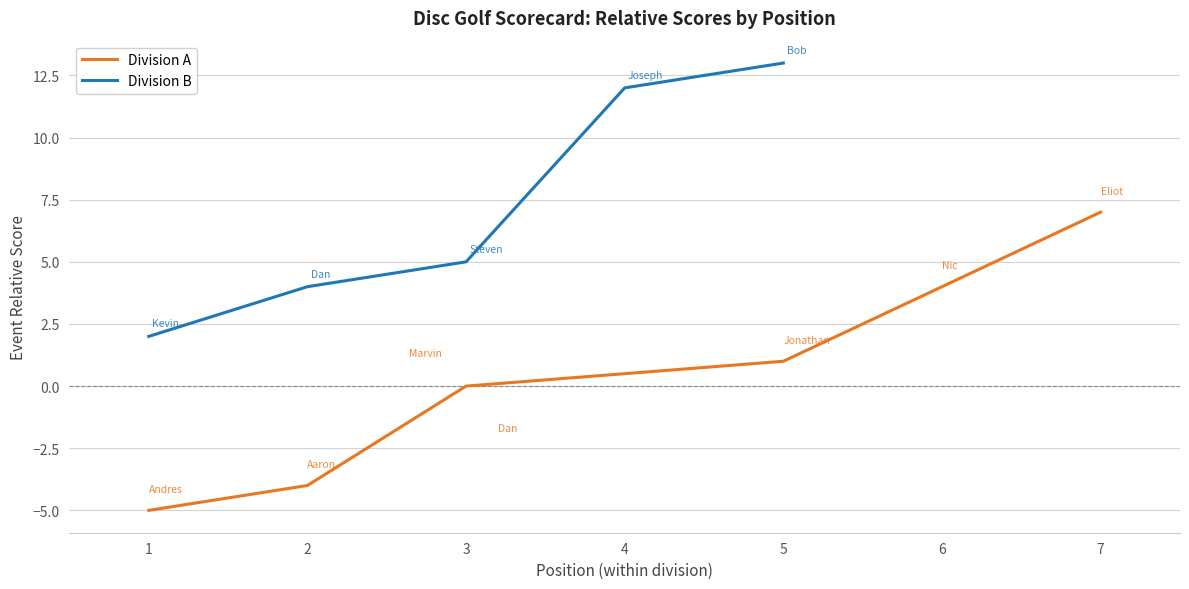

Count the number of categories in the chart.

7